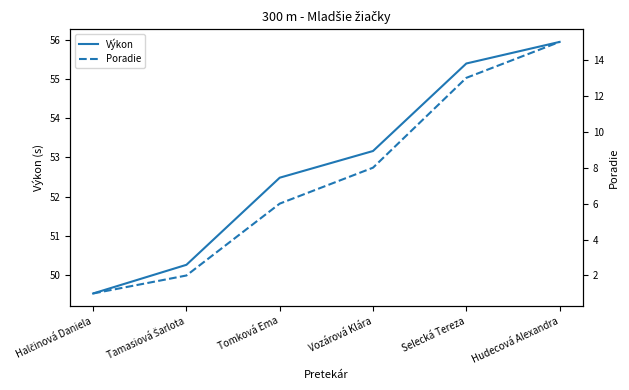

Is it true that Poradie equals 2.0 at Tomková Ema?

False